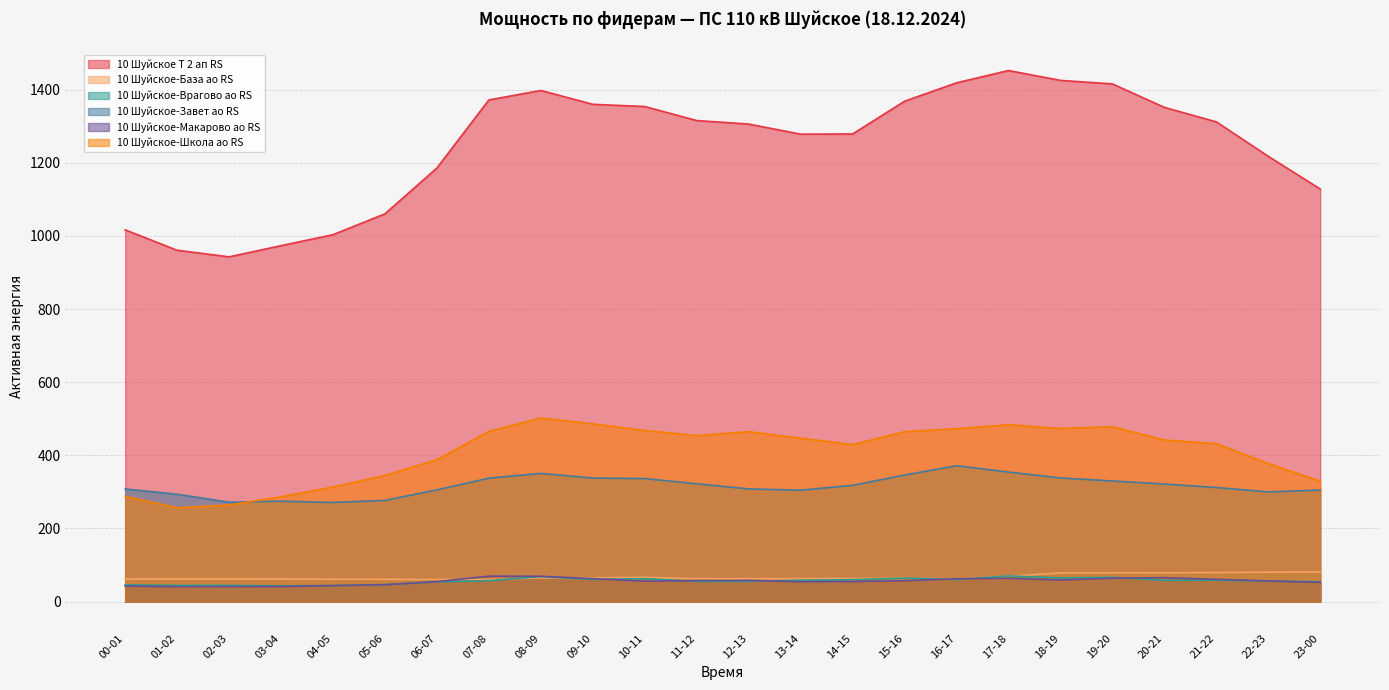

The value of 10 Шуйское-Завет ао RS at 03-04 is 274.6. True or false?

True